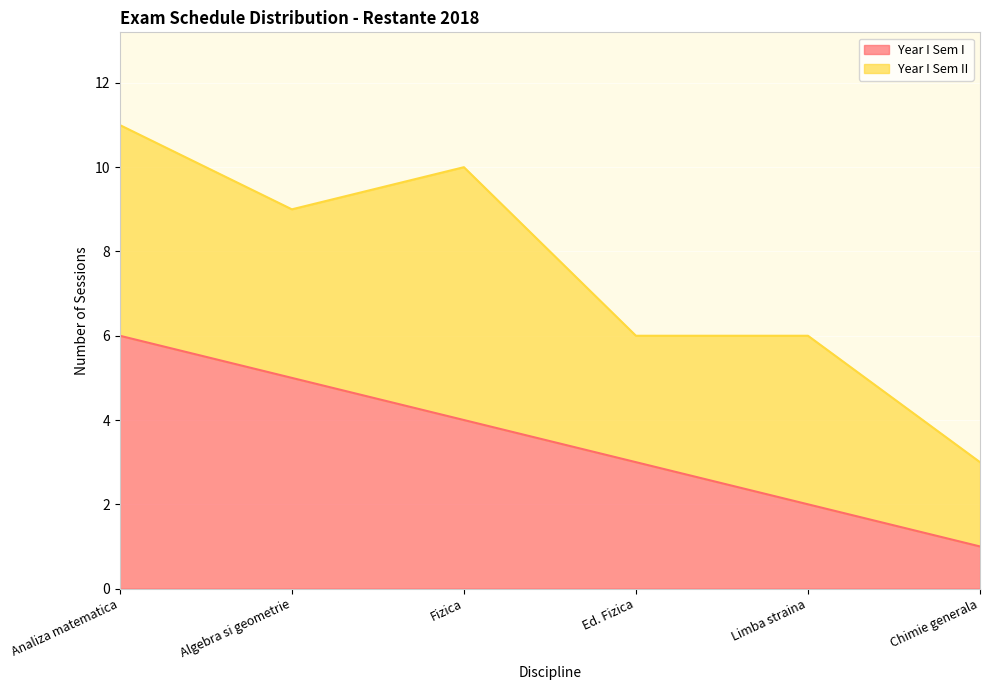

Where does the data first go above 4?

Analiza matematica